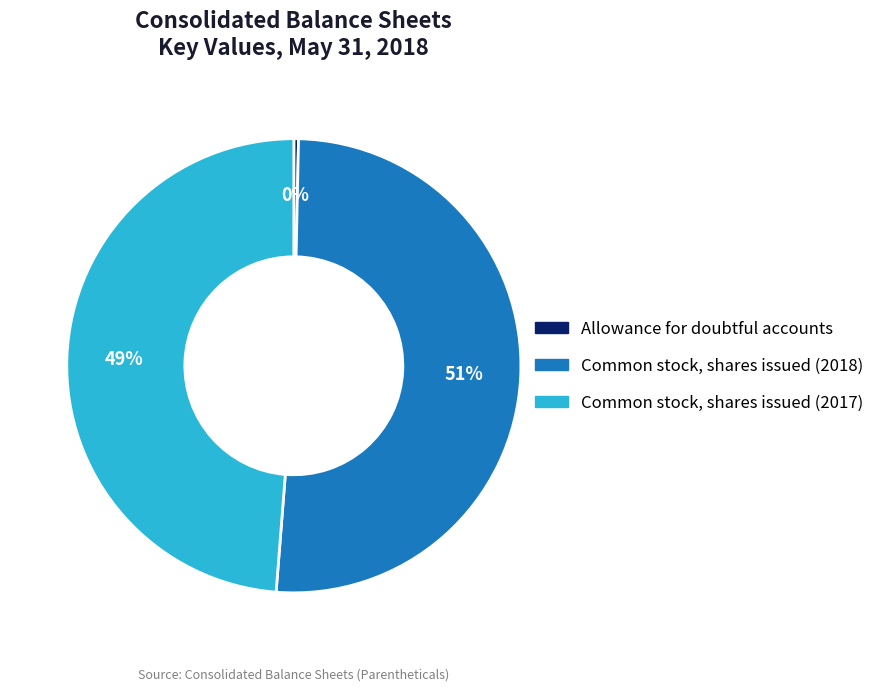

Do Common stock, shares issued (2017) and Common stock, shares issued (2018) together represent more than half of the pie?

Yes